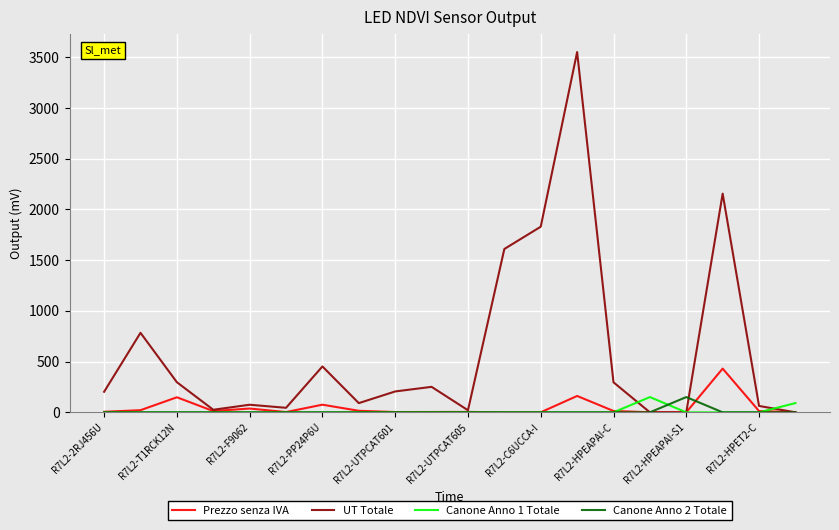

Which series has the largest total across all categories?

UT Totale